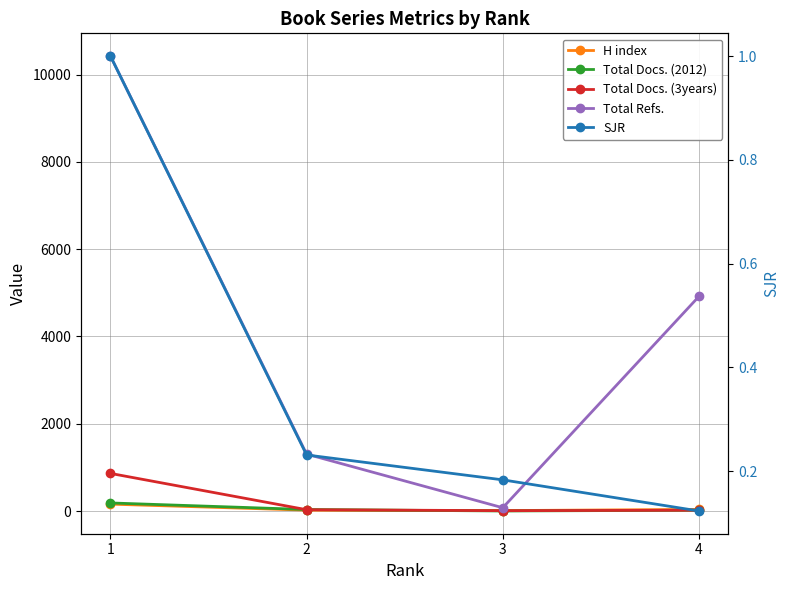

Reading left to right, transcribe all the data shown in this chart.

H index: 1=158.0	2=20.0	3=10.0	4=37.0
Total Docs. (2012): 1=185.0	2=34.0	3=1.0	4=18.0
Total Docs. (3years): 1=862.0	2=30.0	3=8.0	4=18.0
Total Refs.: 1=10427.0	2=1304.0	3=75.0	4=4918.0
SJR: 1=1.0	2=0.2	3=0.2	4=0.1